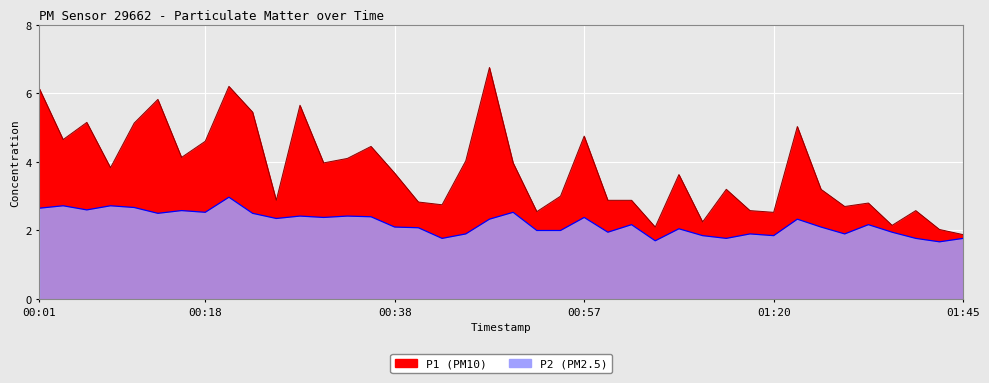

Which category has the lowest value in the P1 series?

01:45